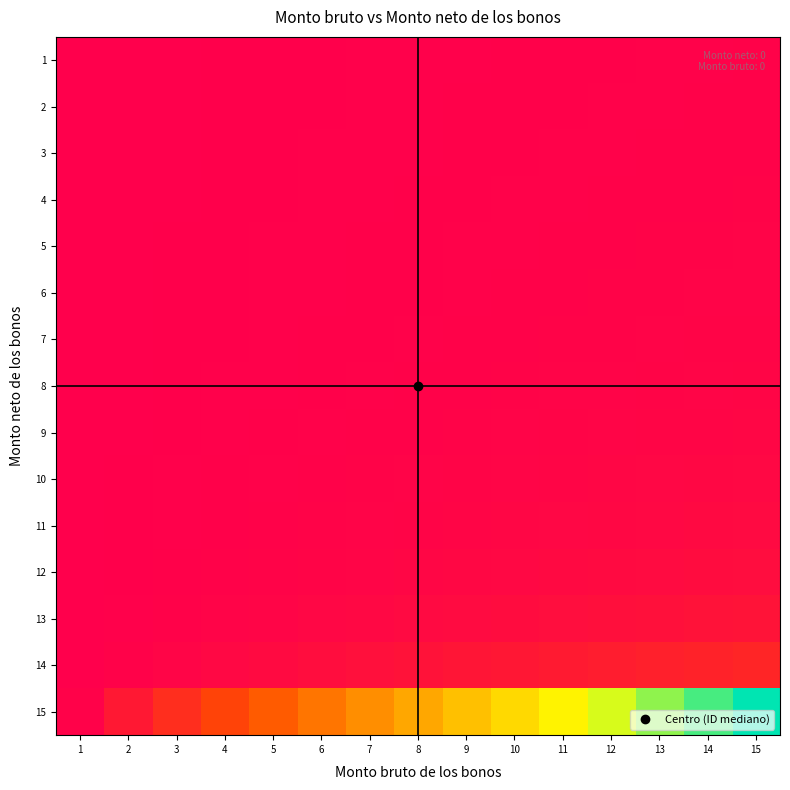

Reading left to right, transcribe all the data shown in this chart.

1: 1=0.0	2=0.1	3=0.2	4=0.2	5=0.3	6=0.4	7=0.4	8=0.5	9=0.6	10=0.6	11=0.7	12=0.8	13=0.9	14=0.9	15=1.0
2: 1=0.0	2=0.1	3=0.2	4=0.2	5=0.3	6=0.4	7=0.5	8=0.5	9=0.6	10=0.7	11=0.8	12=0.8	13=0.9	14=1.0	15=1.1
3: 1=0.0	2=0.1	3=0.2	4=0.3	5=0.3	6=0.4	7=0.5	8=0.6	9=0.7	10=0.8	11=0.8	12=0.9	13=1.0	14=1.1	15=1.2
4: 1=0.0	2=0.1	3=0.2	4=0.3	5=0.4	6=0.5	7=0.6	8=0.6	9=0.7	10=0.8	11=0.9	12=1.0	13=1.1	14=1.2	15=1.3
5: 1=0.0	2=0.1	3=0.2	4=0.3	5=0.4	6=0.5	7=0.6	8=0.7	9=0.8	10=0.9	11=1.0	12=1.1	13=1.2	14=1.3	15=1.4
6: 1=0.0	2=0.1	3=0.2	4=0.3	5=0.5	6=0.6	7=0.7	8=0.8	9=0.9	10=1.0	11=1.1	12=1.2	13=1.3	14=1.4	15=1.5
7: 1=0.0	2=0.1	3=0.3	4=0.4	5=0.5	6=0.6	7=0.8	8=0.9	9=1.0	10=1.1	11=1.2	12=1.4	13=1.5	14=1.6	15=1.7
8: 1=0.0	2=0.2	3=0.3	4=0.4	5=0.6	6=0.7	7=0.9	8=1.0	9=1.1	10=1.3	11=1.4	12=1.6	13=1.7	14=1.8	15=2.0
9: 1=0.0	2=0.2	3=0.3	4=0.5	5=0.7	6=0.8	7=1.0	8=1.2	9=1.3	10=1.5	11=1.7	12=1.8	13=2.0	14=2.1	15=2.3
10: 1=0.0	2=0.2	3=0.4	4=0.6	5=0.8	6=1.0	7=1.2	8=1.4	9=1.6	10=1.8	11=2.0	12=2.2	13=2.4	14=2.6	15=2.8
11: 1=0.0	2=0.3	3=0.5	4=0.8	5=1.0	6=1.2	7=1.5	8=1.7	9=2.0	10=2.2	11=2.4	12=2.7	13=2.9	14=3.2	15=3.4
12: 1=0.0	2=0.4	3=0.7	4=1.0	5=1.3	6=1.6	7=2.0	8=2.3	9=2.6	10=2.9	11=3.2	12=3.5	13=3.9	14=4.2	15=4.5
13: 1=0.1	2=0.5	3=1.0	4=1.5	5=1.9	6=2.4	7=2.9	8=3.3	9=3.8	10=4.3	11=4.7	12=5.2	13=5.7	14=6.1	15=6.6
14: 1=0.1	2=1.0	3=1.9	4=2.8	5=3.6	6=4.5	7=5.4	8=6.3	9=7.1	10=8.0	11=8.9	12=9.8	13=10.6	14=11.5	15=12.4
15: 1=1.0	2=8.1	3=15.1	4=22.2	5=29.3	6=36.4	7=43.4	8=50.5	9=57.6	10=64.6	11=71.7	12=78.8	13=85.9	14=92.9	15=100.0